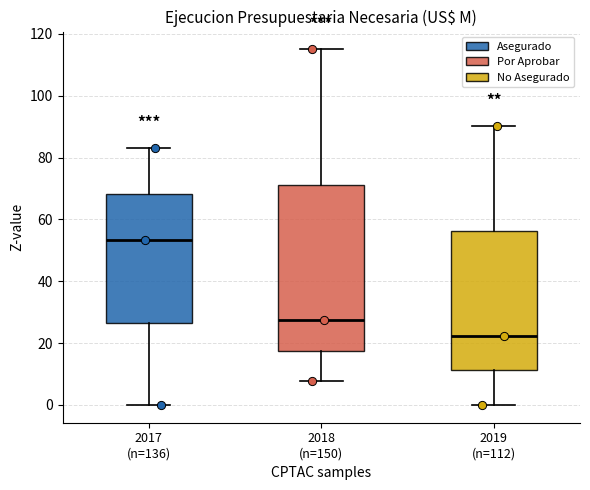

Reading left to right, read every box against the y-axis: the position of its median line, the range the box covers, and the ends of its whiskers. The values are not printed on the chart, so give them approximately, as read against the axis.

2017 (n=136): median 54, box 26 to 68, whiskers 0 to 82
2018 (n=150): median 28, box 18 to 72, whiskers 8 to 114
2019 (n=112): median 22, box 12 to 56, whiskers 0 to 90